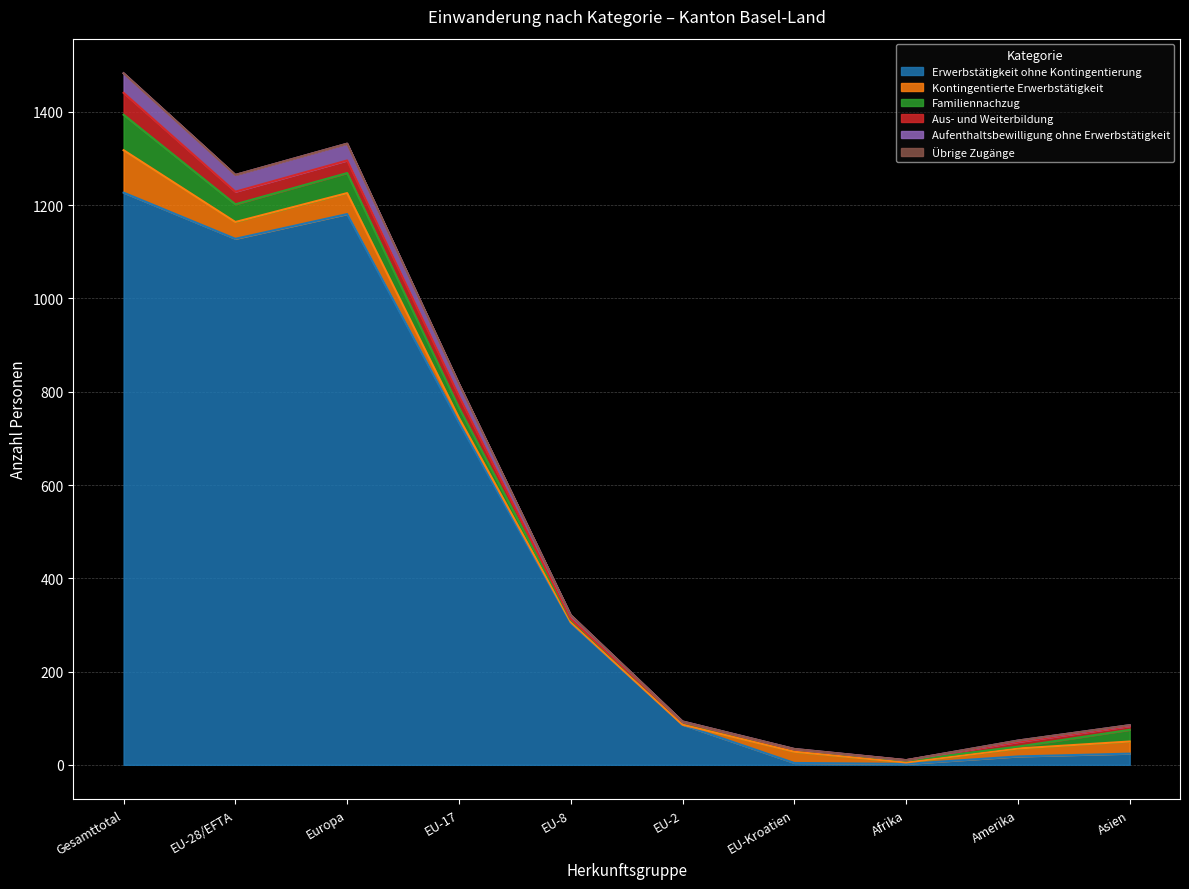

True or false: Aus- und Weiterbildung has more than 2 points higher than both neighbors.

False